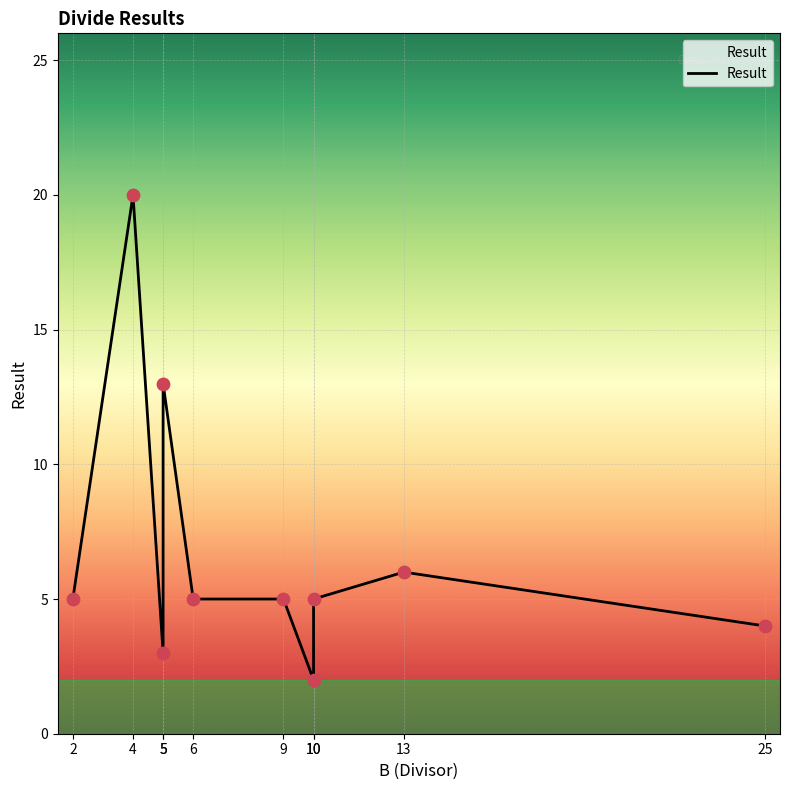

Between 6 and 2, which is larger?

6